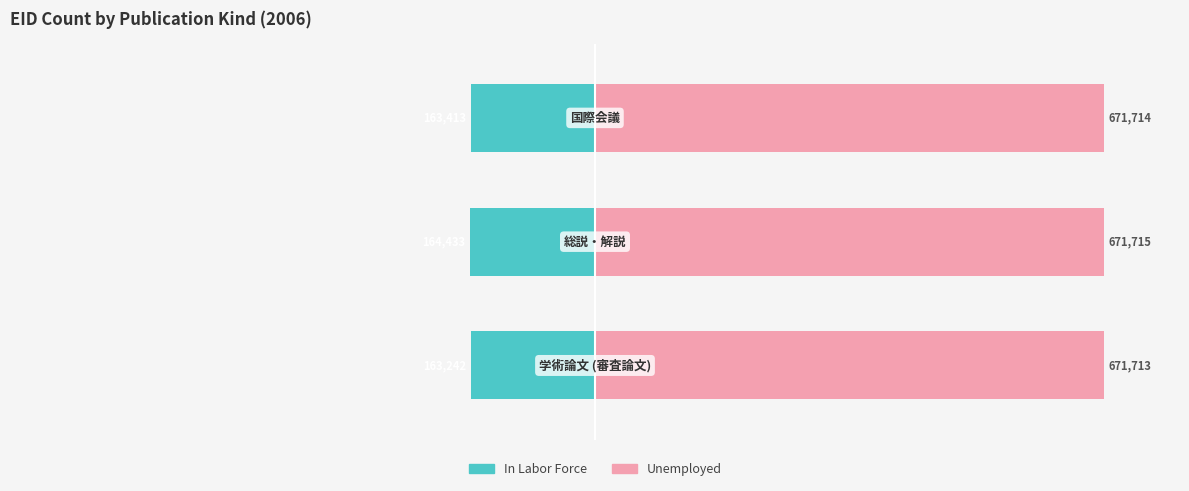

List the series in order of their peak value, lowest first.

In Labor Force, Unemployed